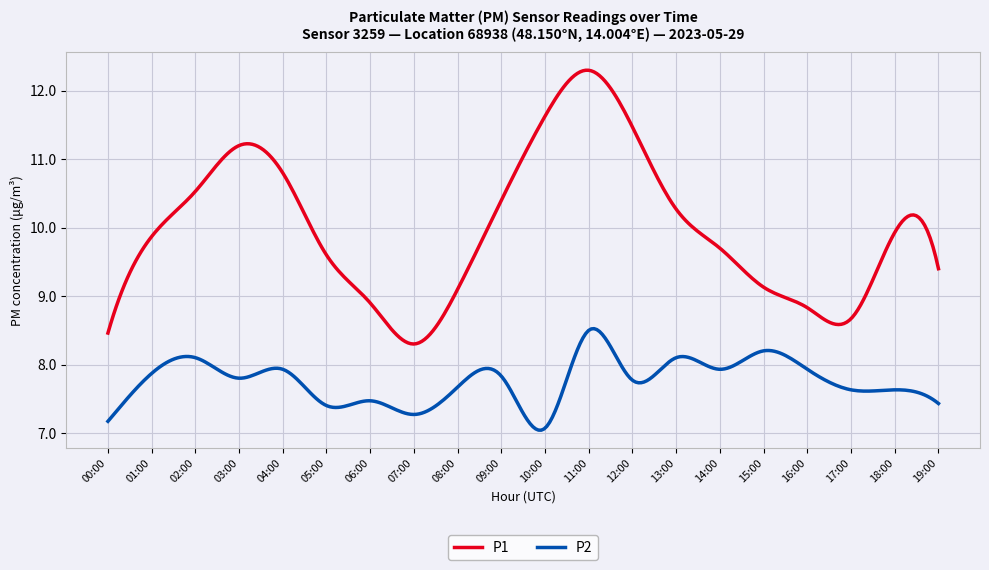

True or false: P2 and P1 cross at least once.

False